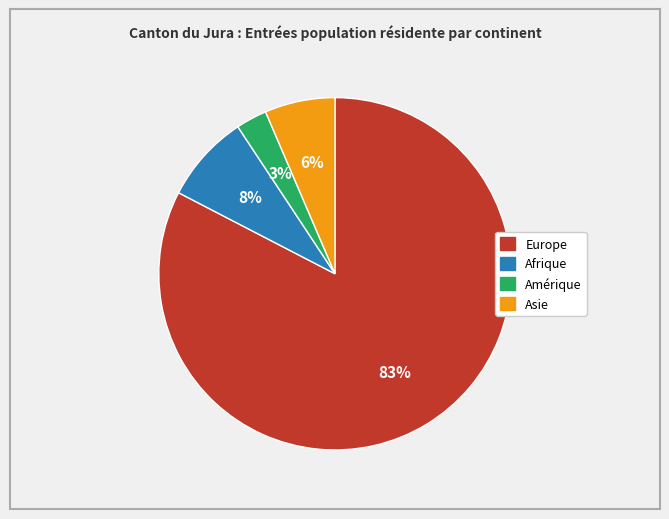

What percentage is the Amérique slice, to the nearest percent?

3%